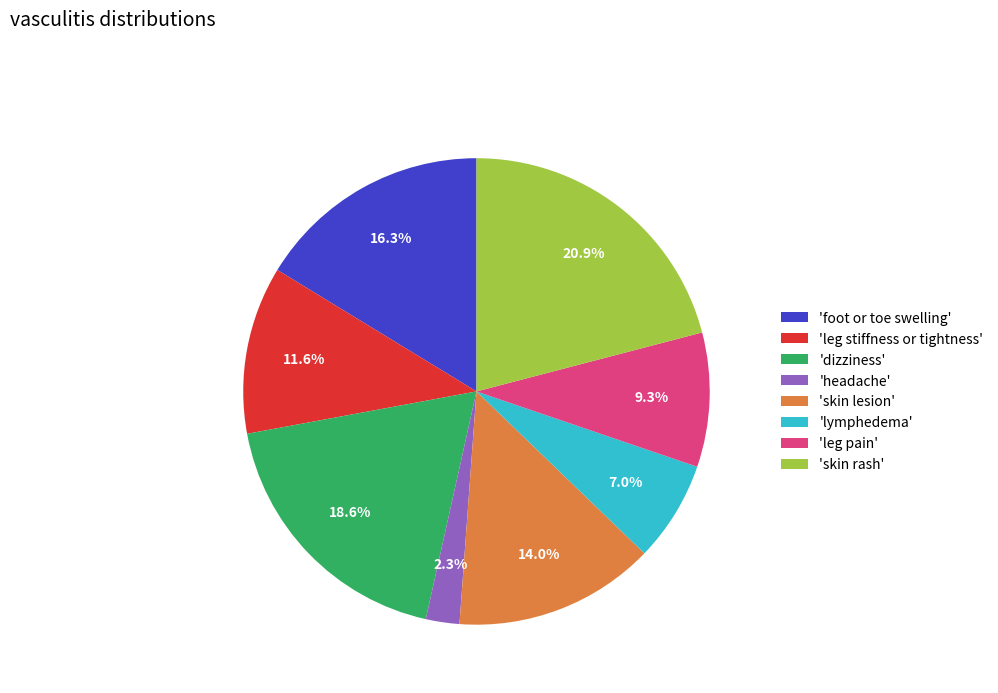

Which has a higher value, 'leg pain' or 'skin rash'?

'skin rash'